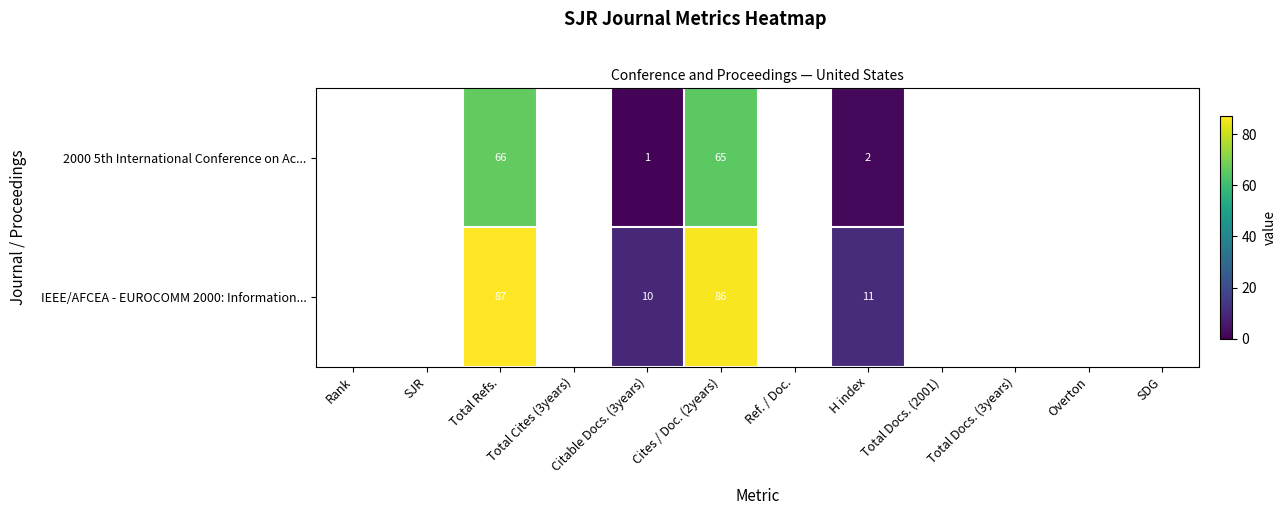

What is the total value across all series at Citable Docs. (3years)?

11